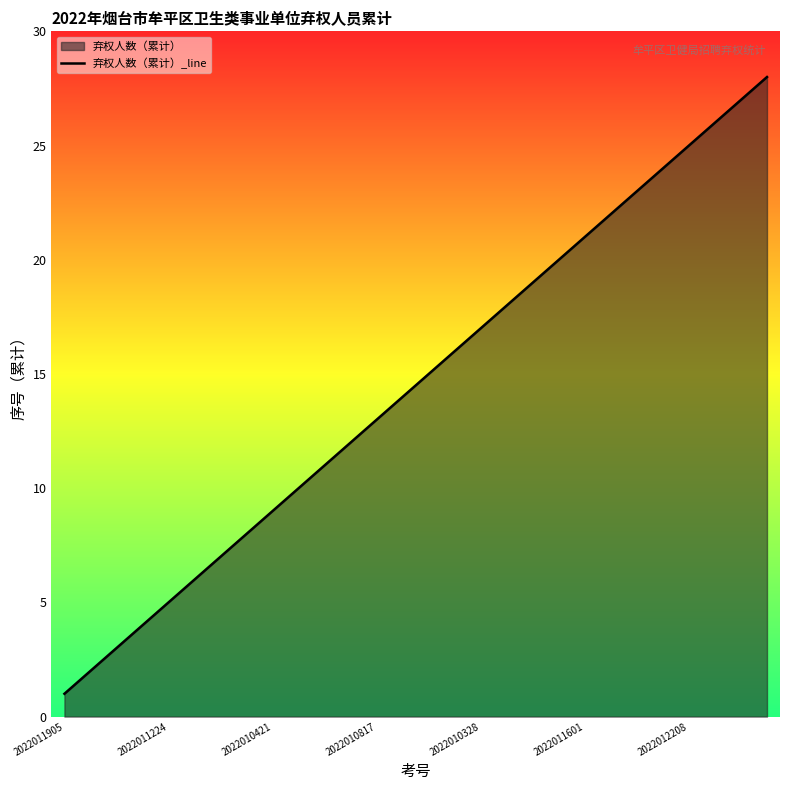

The chart shows a value of 25 at 2022012208. True or false?

True